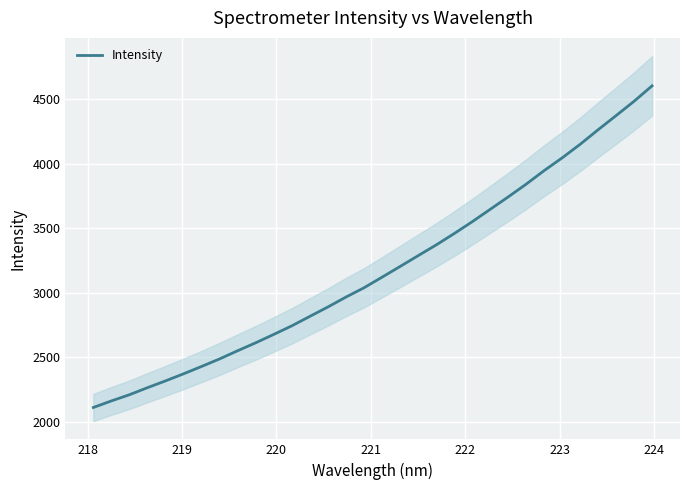

True or false: the data has more than 0 interior local peaks.

False